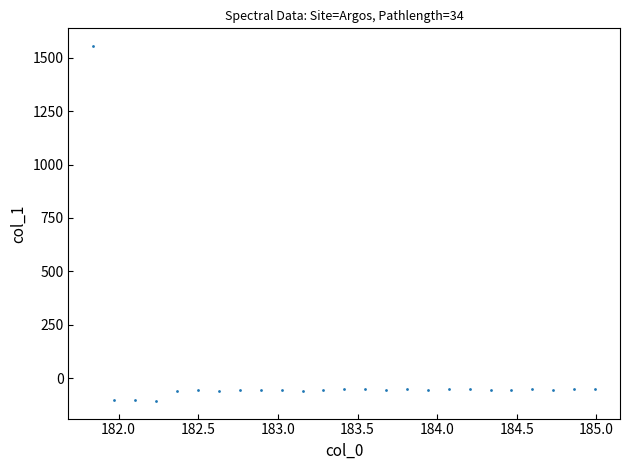

What is the range of Y values (max minus min)?

1662.1